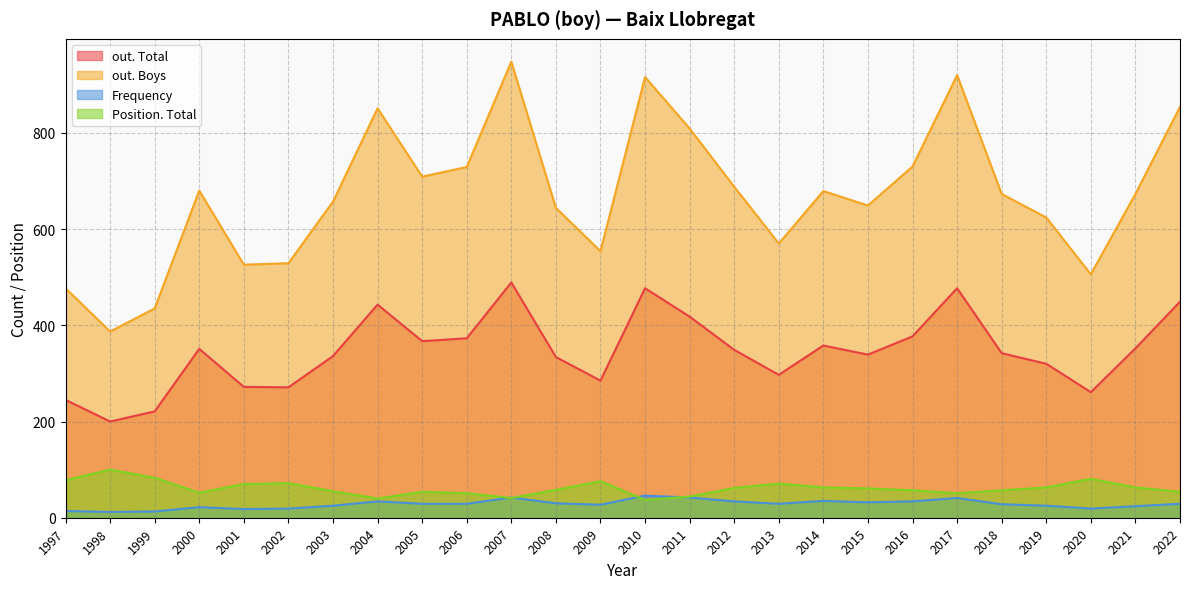

Reading left to right, extract all data points from this chart.

out. Total: 1997=245	1998=200	1999=221	2000=351	2001=272	2002=271	2003=336	2004=443	2005=367	2006=373	2007=489	2008=334	2009=285	2010=477	2011=418	2012=349	2013=297	2014=358	2015=339	2016=377	2017=477	2018=342	2019=320	2020=261	2021=352	2022=449
out. Boys: 1997=477	1998=387	1999=435	2000=680	2001=526	2002=529	2003=657	2004=851	2005=709	2006=729	2007=948	2008=644	2009=554	2010=916	2011=809	2012=688	2013=570	2014=679	2015=649	2016=730	2017=920	2018=673	2019=624	2020=506	2021=673	2022=854
Frequency: 1997=14	1998=12	1999=13	2000=22	2001=18	2002=19	2003=25	2004=34	2005=29	2006=29	2007=42	2008=30	2009=27	2010=46	2011=42	2012=34	2013=29	2014=35	2015=32	2016=34	2017=41	2018=28	2019=25	2020=19	2021=24	2022=29
Position. Total: 1997=78	1998=100	1999=83	2000=52	2001=70	2002=72	2003=55	2004=40	2005=54	2006=51	2007=41	2008=58	2009=76	2010=37	2011=44	2012=62	2013=71	2014=63	2015=61	2016=57	2017=51	2018=57	2019=63	2020=81	2021=63	2022=54